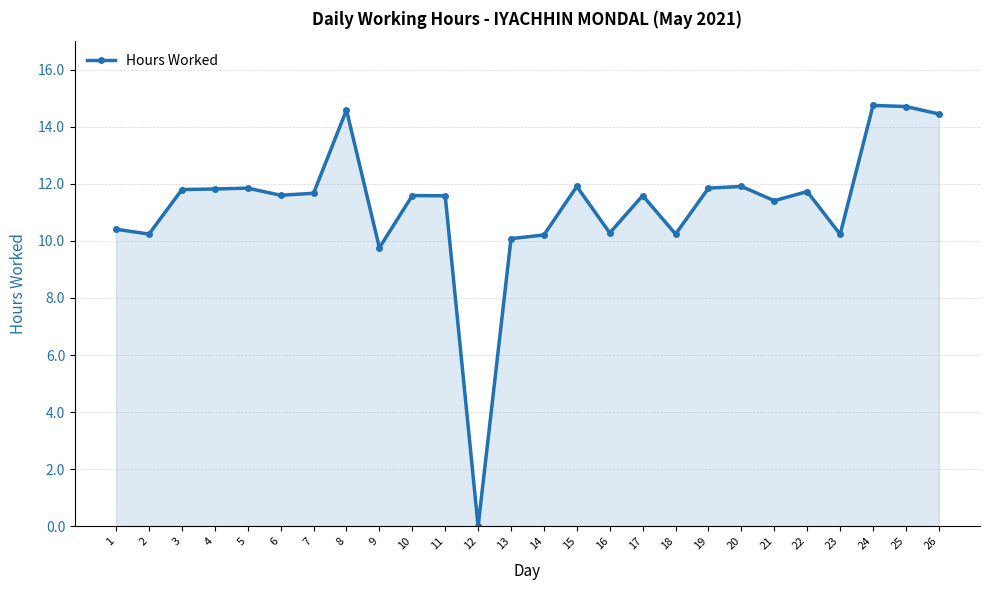

Is it true that the value at 3 is 5.5?

False